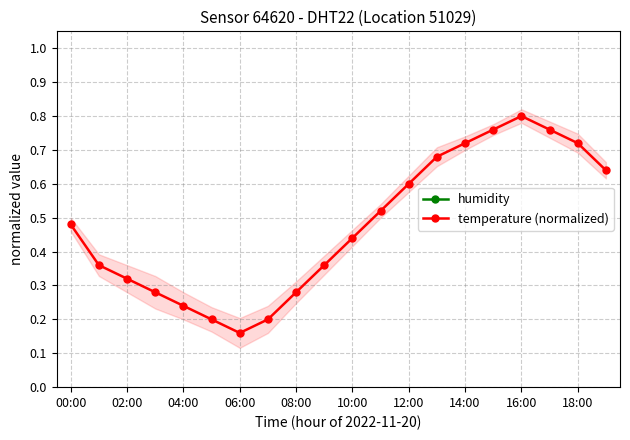

What are all the series names shown in the legend?

humidity, temperature (normalized)